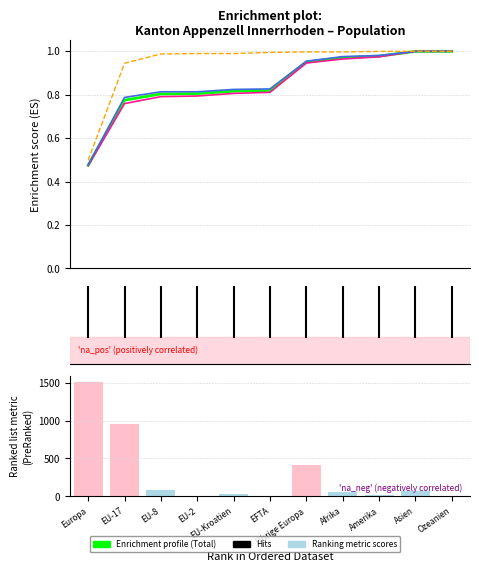

What is the total value across all series at Übrige Europa?

418.8